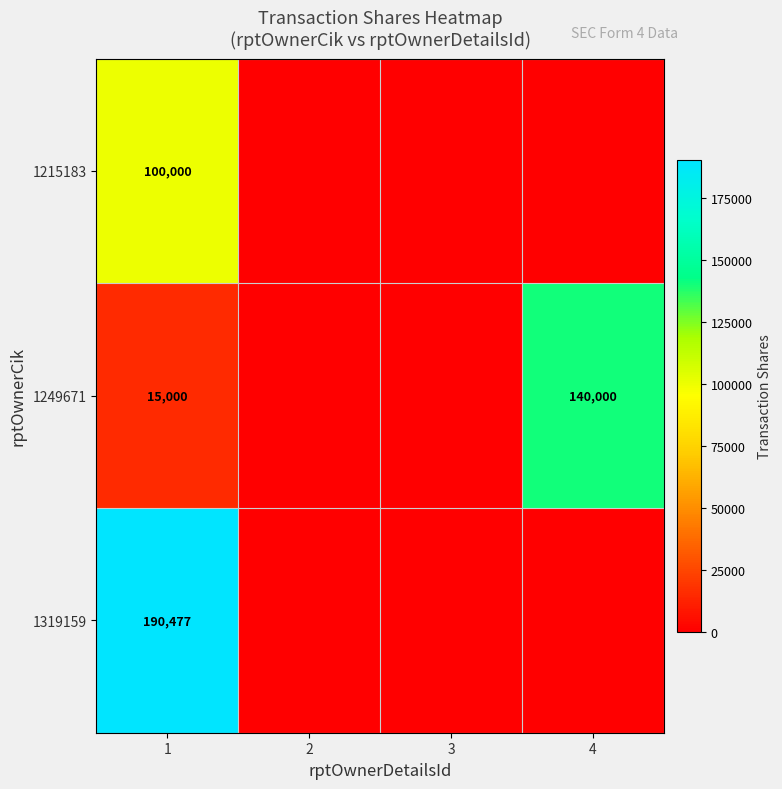

At 1, list the series in order from smallest to largest.

1249671, 1215183, 1319159